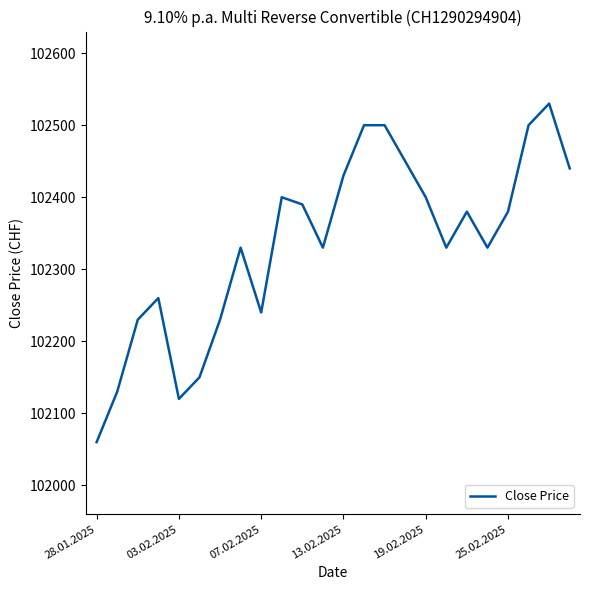

What is the difference between the maximum and minimum values?

470